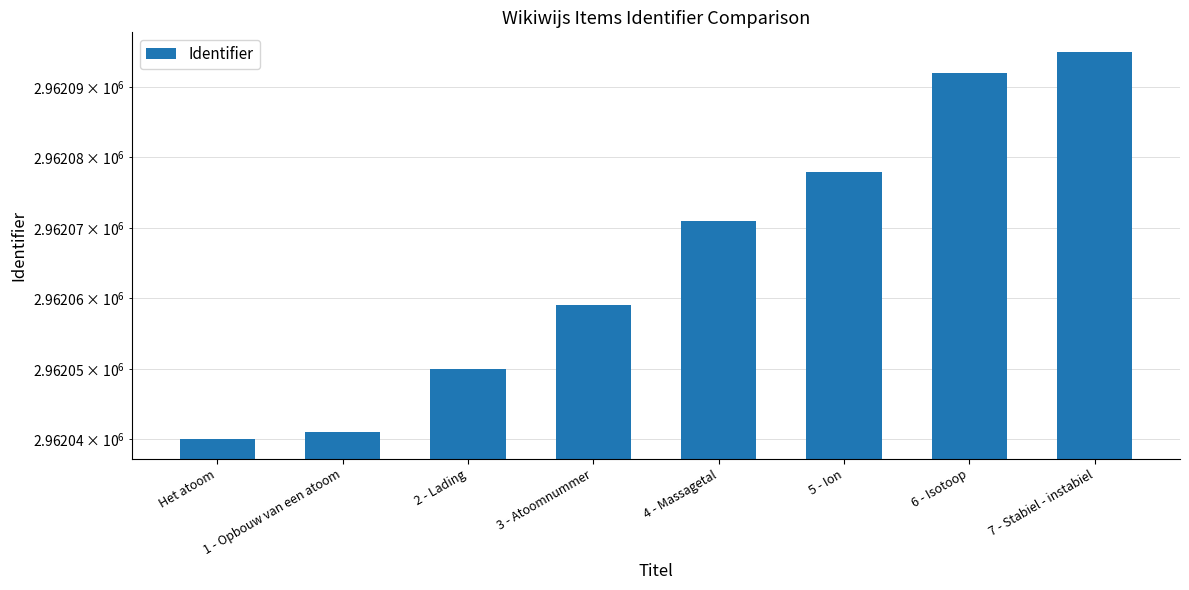

How many categories are shown in the chart?

8